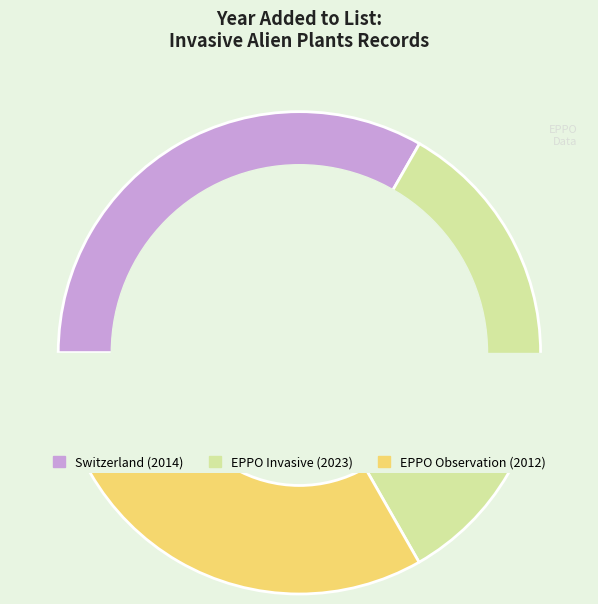

What is the smallest slice in the pie chart?

EPPO Observation List
(2012)